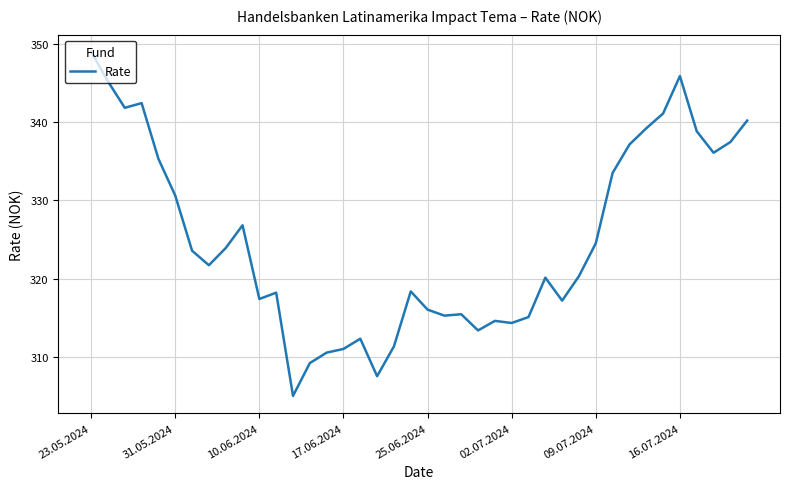

What is the greatest value displayed?

349.0